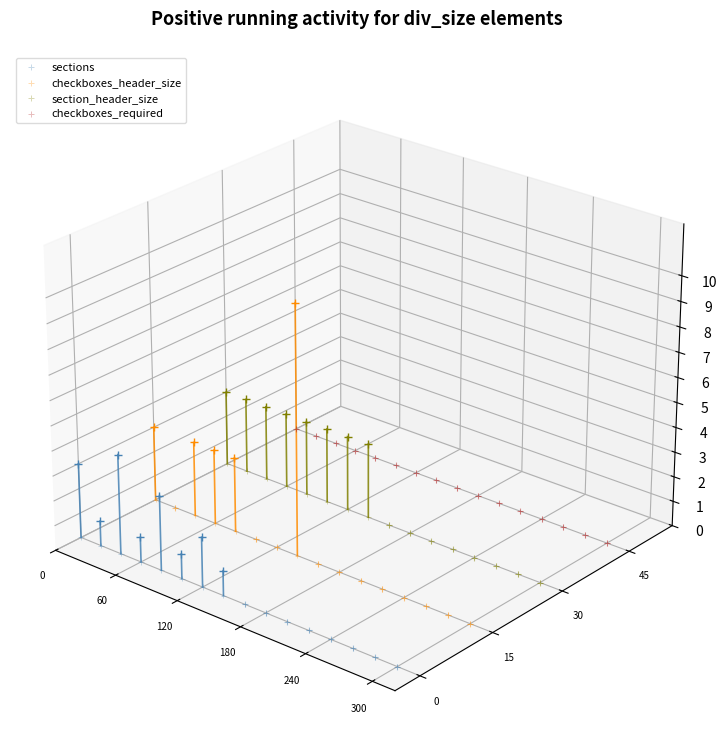

What are all the series names shown in the legend?

sections, checkboxes_header_size, section_header_size, checkboxes_required